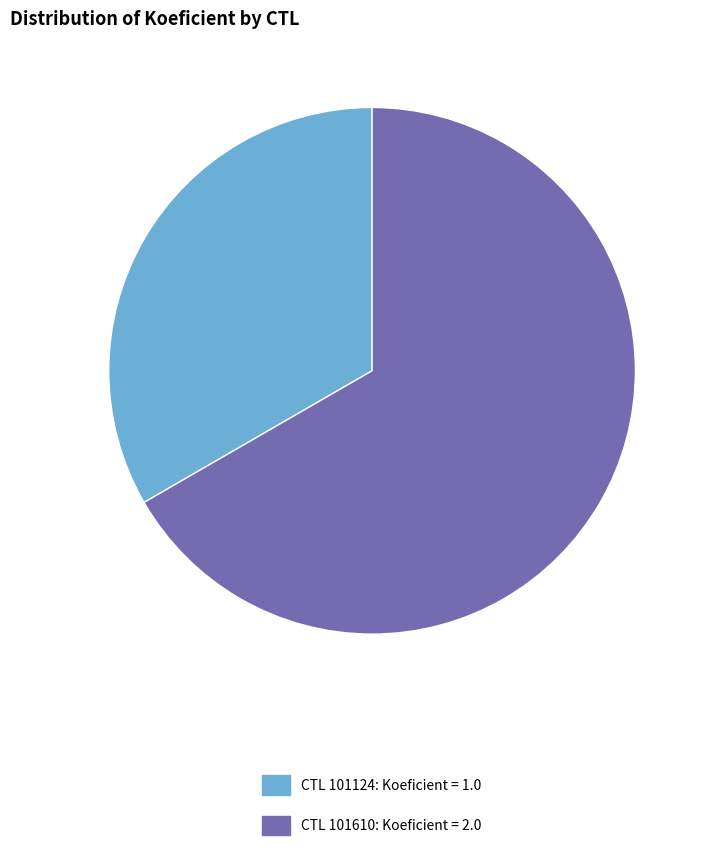

Combined, do CTL 101124: Koeficient = 1.0 and CTL 101610: Koeficient = 2.0 account for over 50%?

Yes